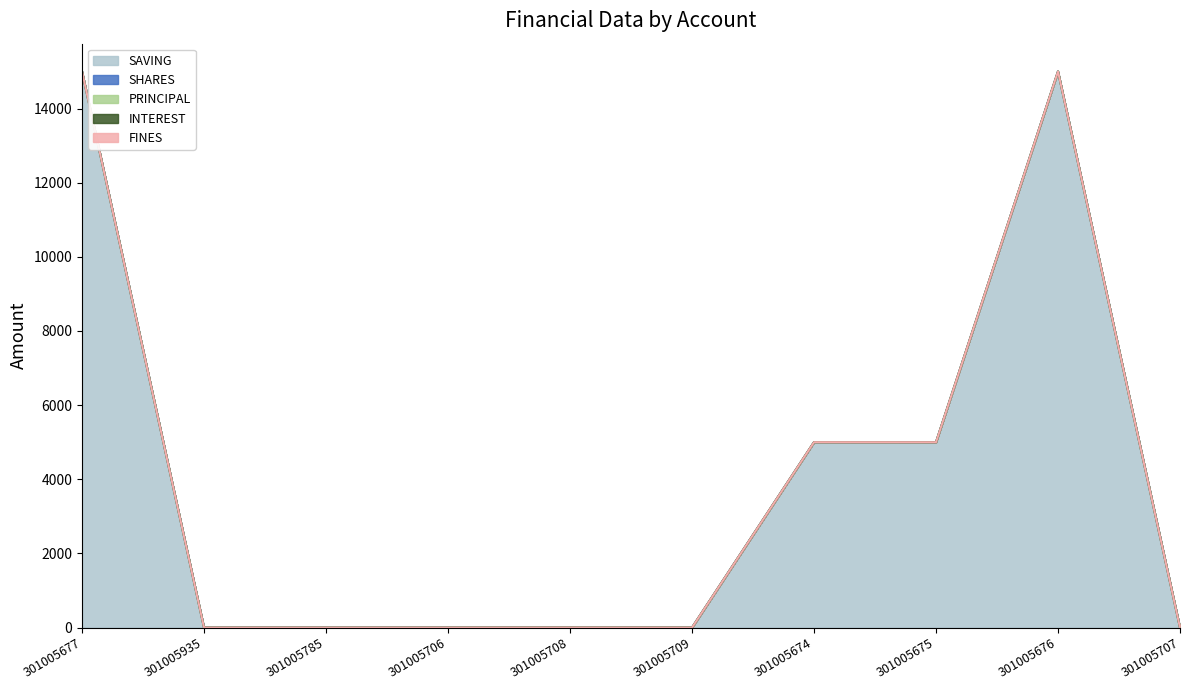

At how many categories does at least one series exceed 7151?

2